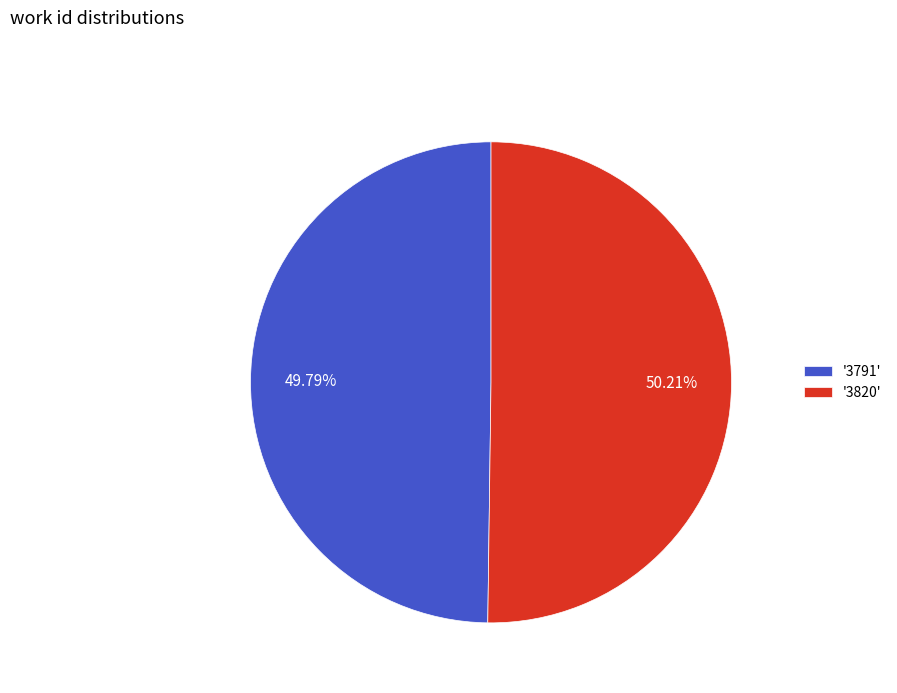

What is the ratio of the value at '3820' to the value at '3791'?

1.0